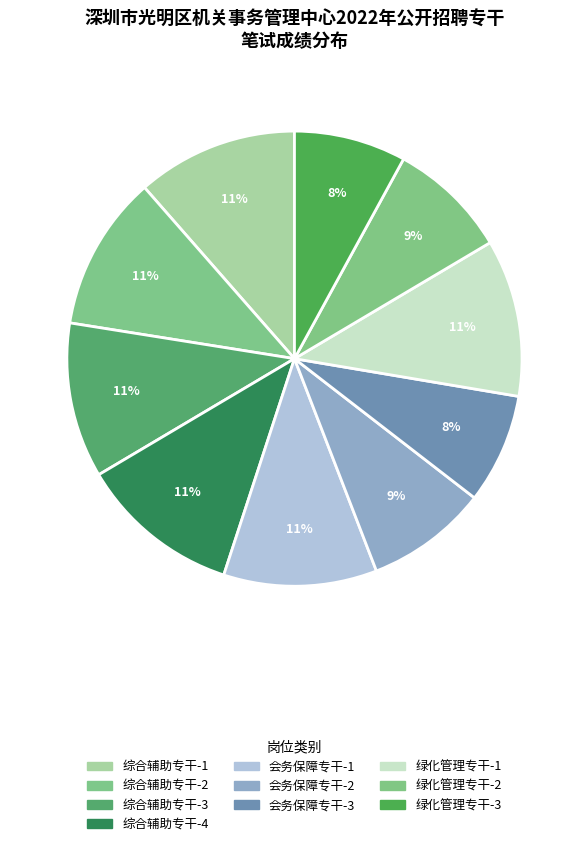

Does 绿化管理专干-1 account for over 50% of the chart?

No